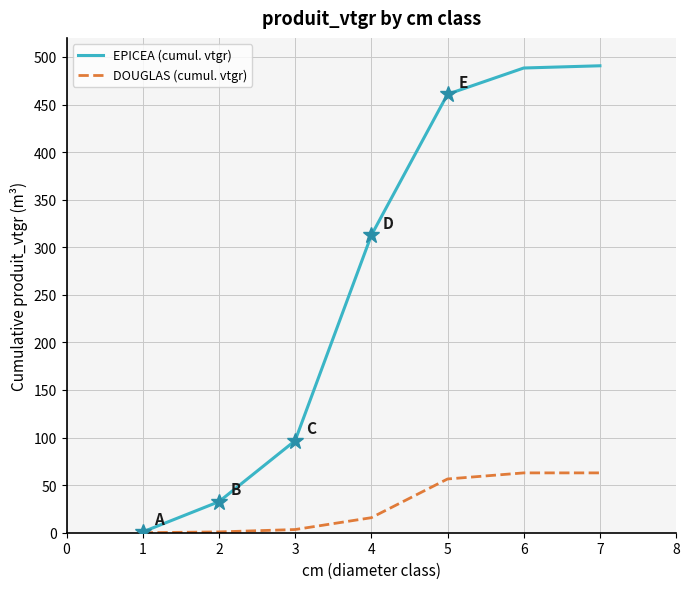

What is the total value across all series at 2?

33.5